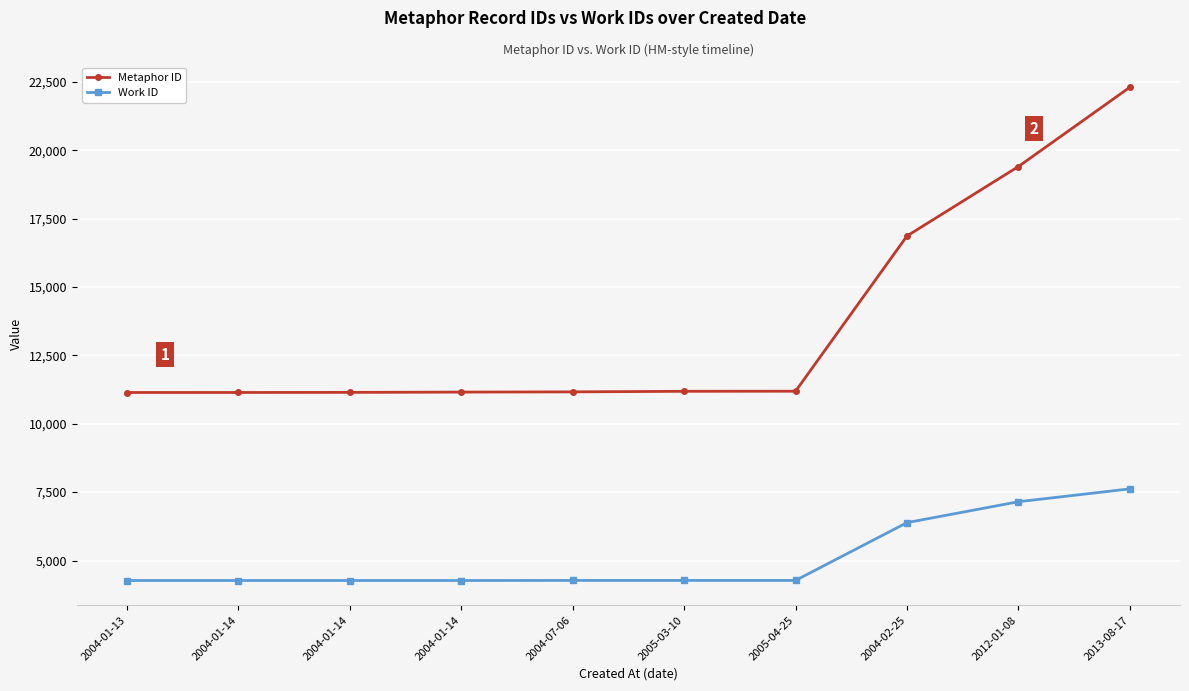

Count the number of categories in the chart.

10